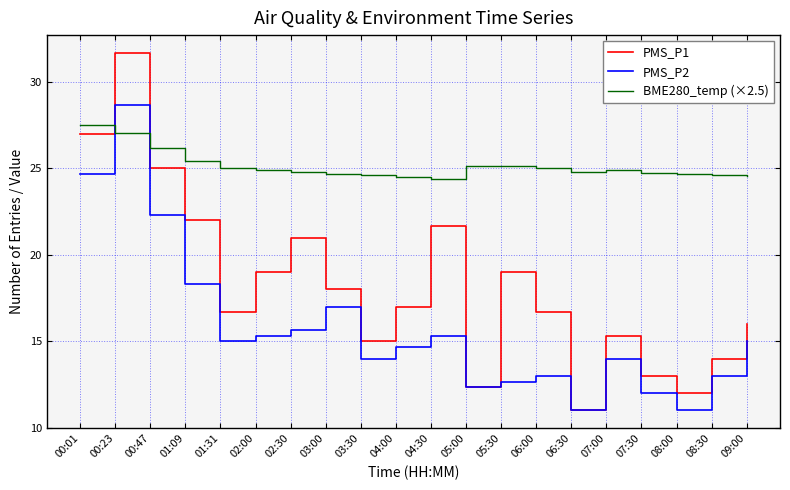

The BME280_temp (×2.5) series shows 25.0 at 06:00. True or false?

True